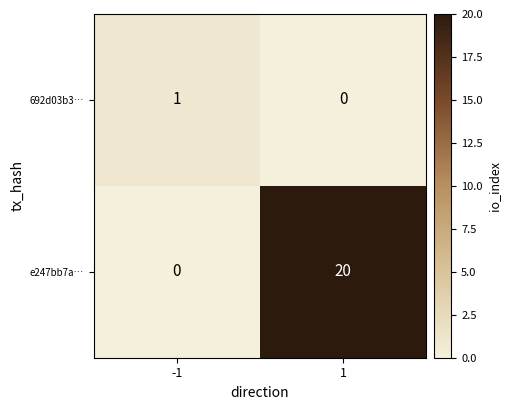

List the series in order of their peak value, highest first.

e247bb7a…, 692d03b3…